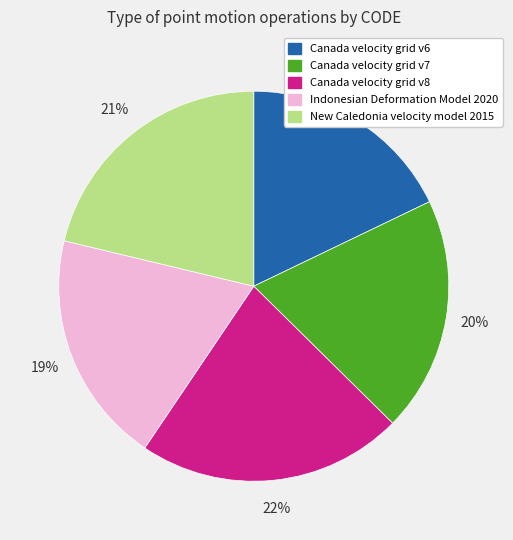

Which slice is the largest?

Canada velocity grid v8